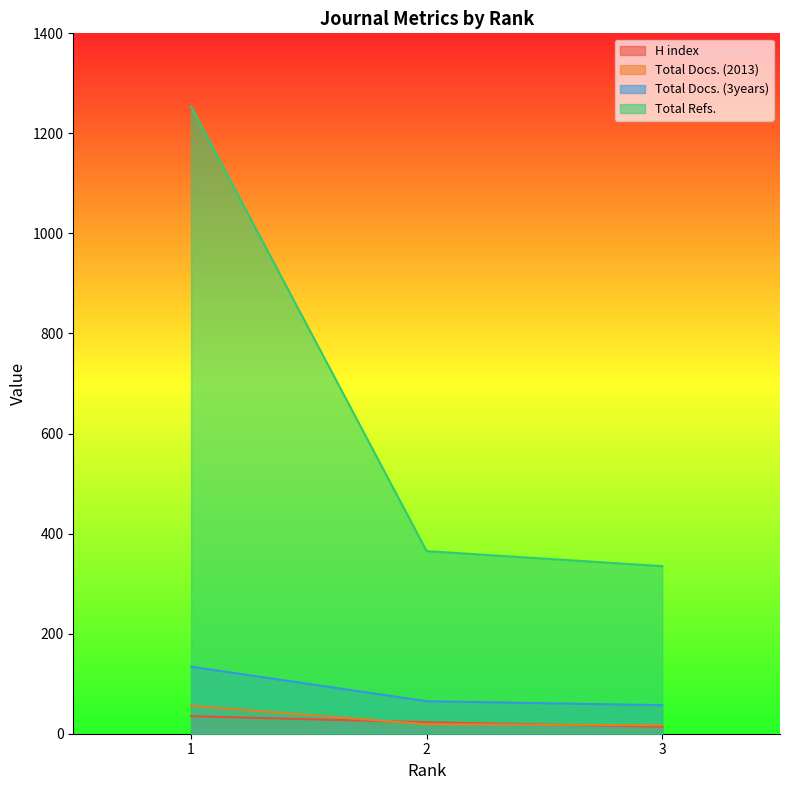

What is the difference between the Total Docs. (2013) values at 1 and 2?

37